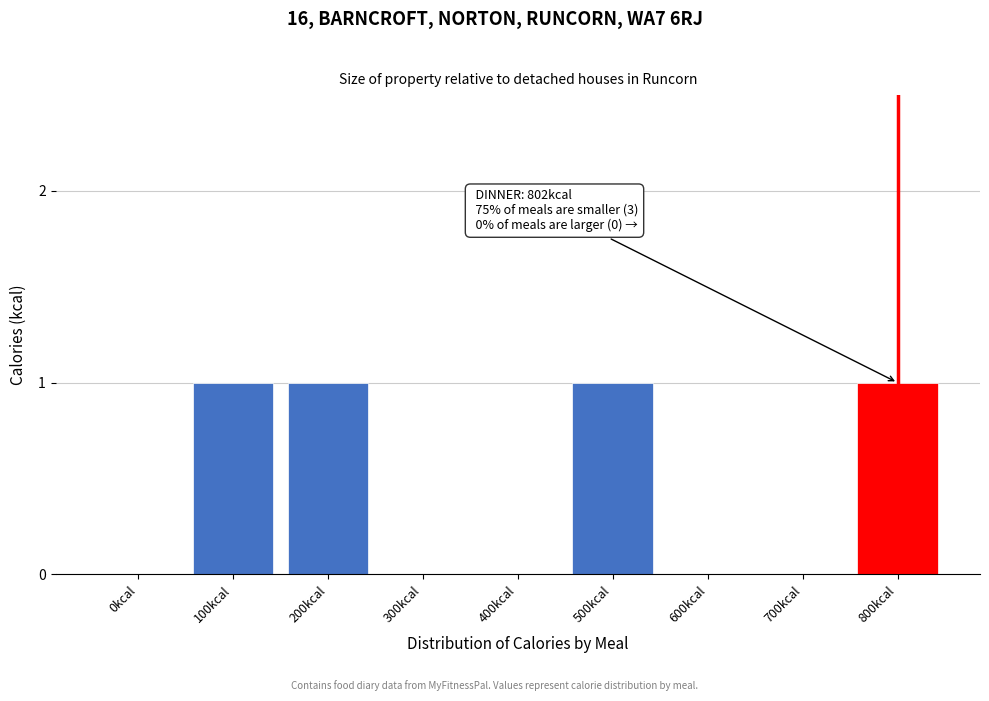

Reading left to right, transcribe all the data shown in this chart.

0kcal=0	100kcal=1	200kcal=1	300kcal=0	400kcal=0	500kcal=1	600kcal=0	700kcal=0	800kcal=1